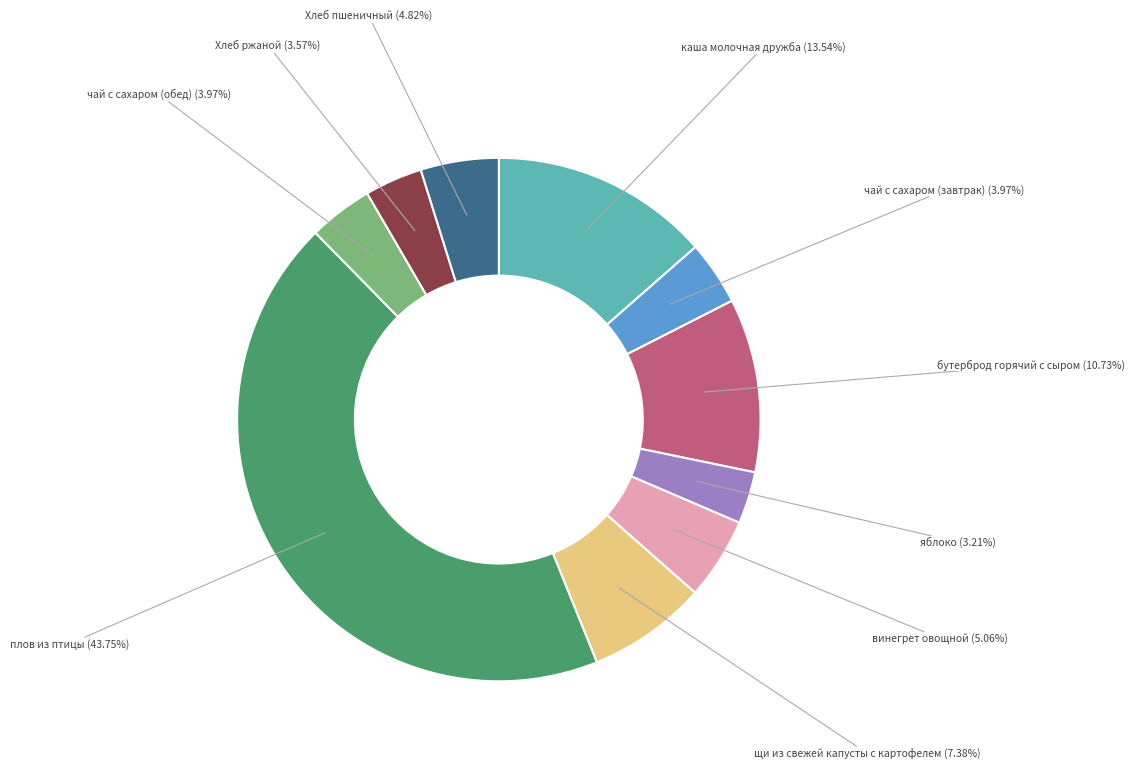

Which slice is the largest?

плов из птицы